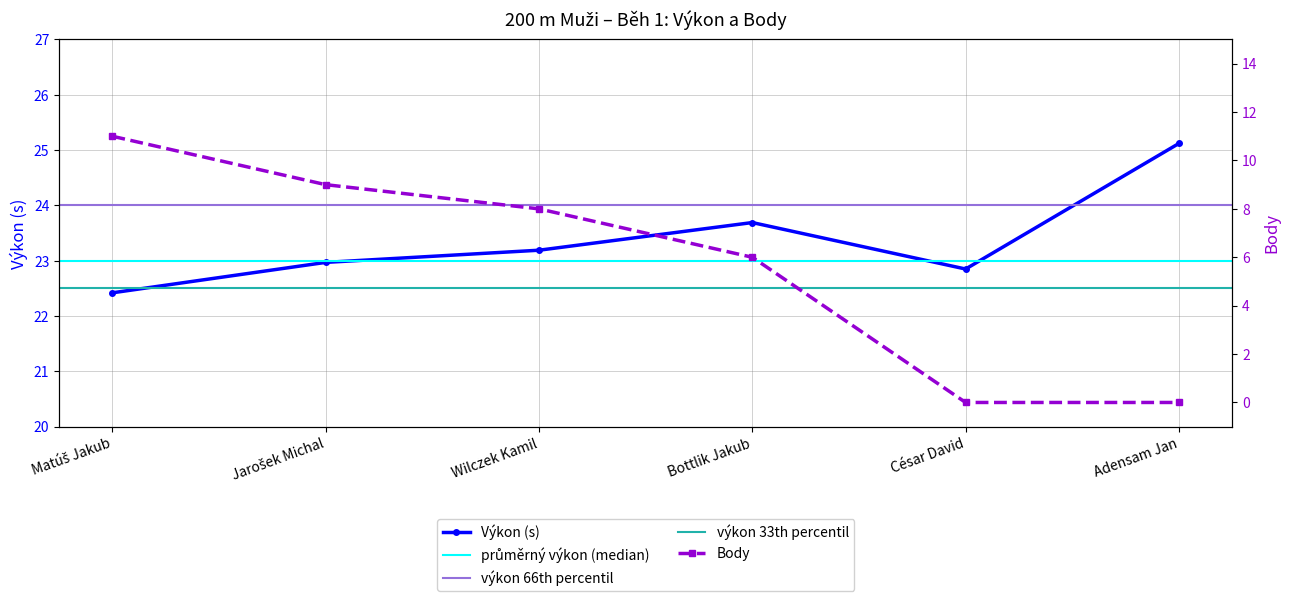

What value does the Body series have at Wilczek Kamil?

8.0